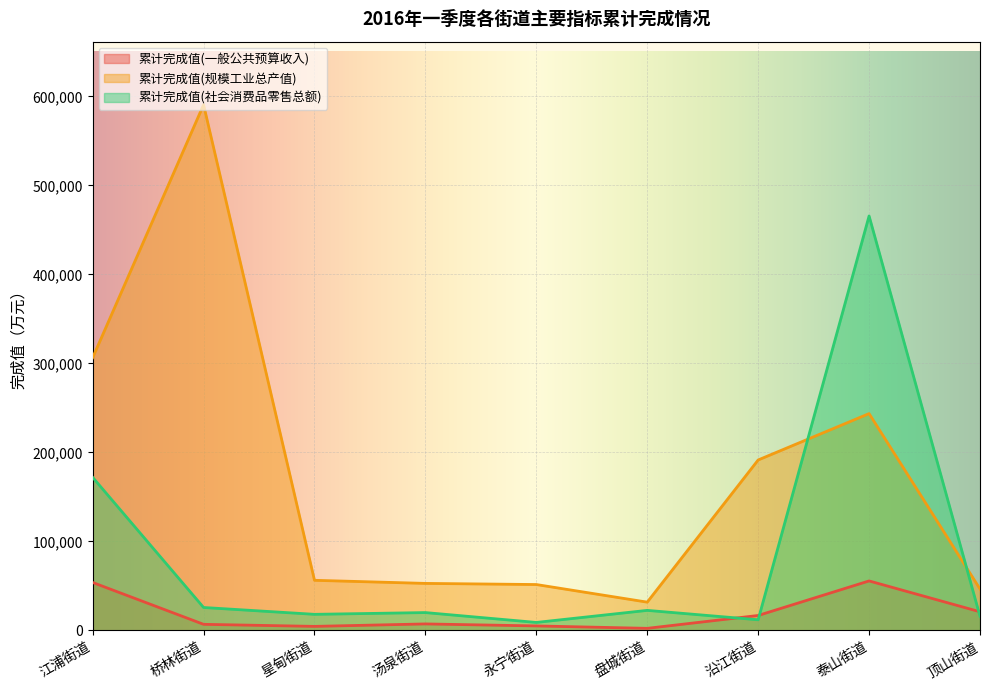

At which category does the chart reach its peak across all series?

桥林街道